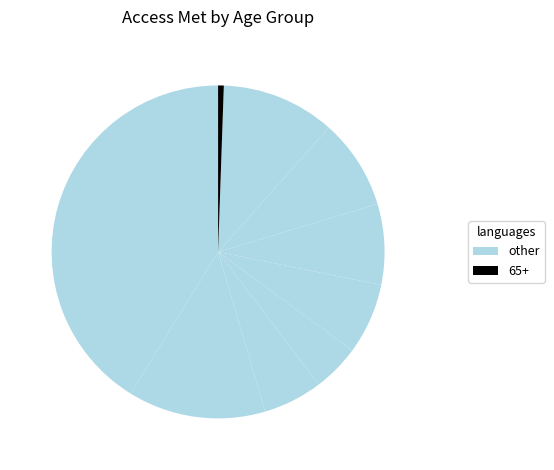

Rank the categories by value from lowest to highest.

65+, 19 to 24, 15 to 18, 25 to 34, 35 to 44, 45 to 54, 55 to 64, 9 to 14, 0 to 8